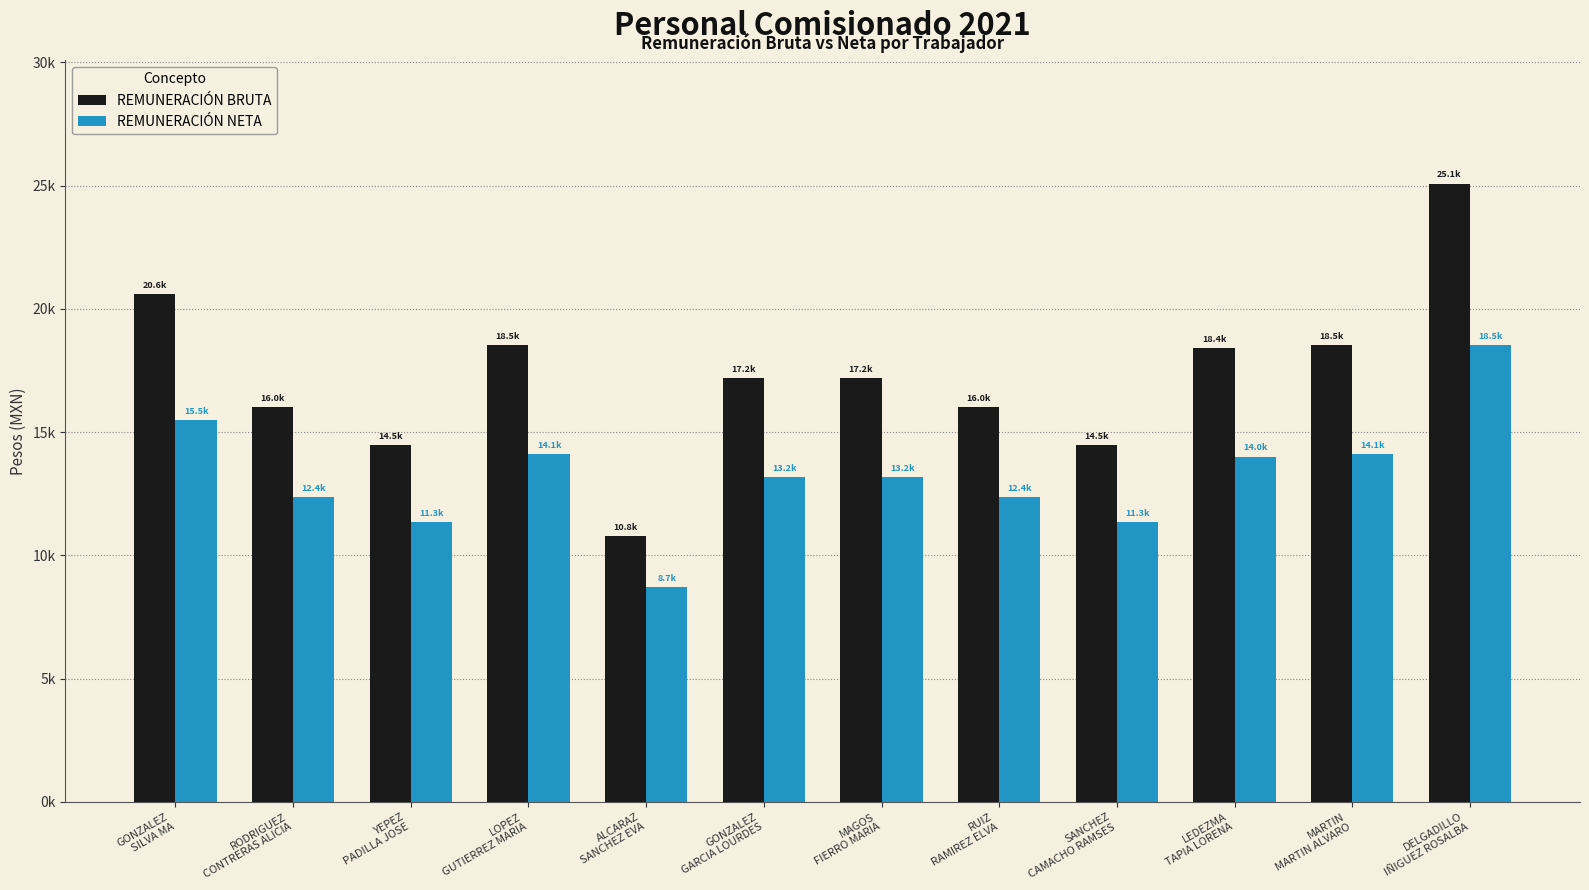

Is it true that REMUNERACIÓN NETA equals 6014.3 at LOPEZ
GUTIERREZ MARIA?

False